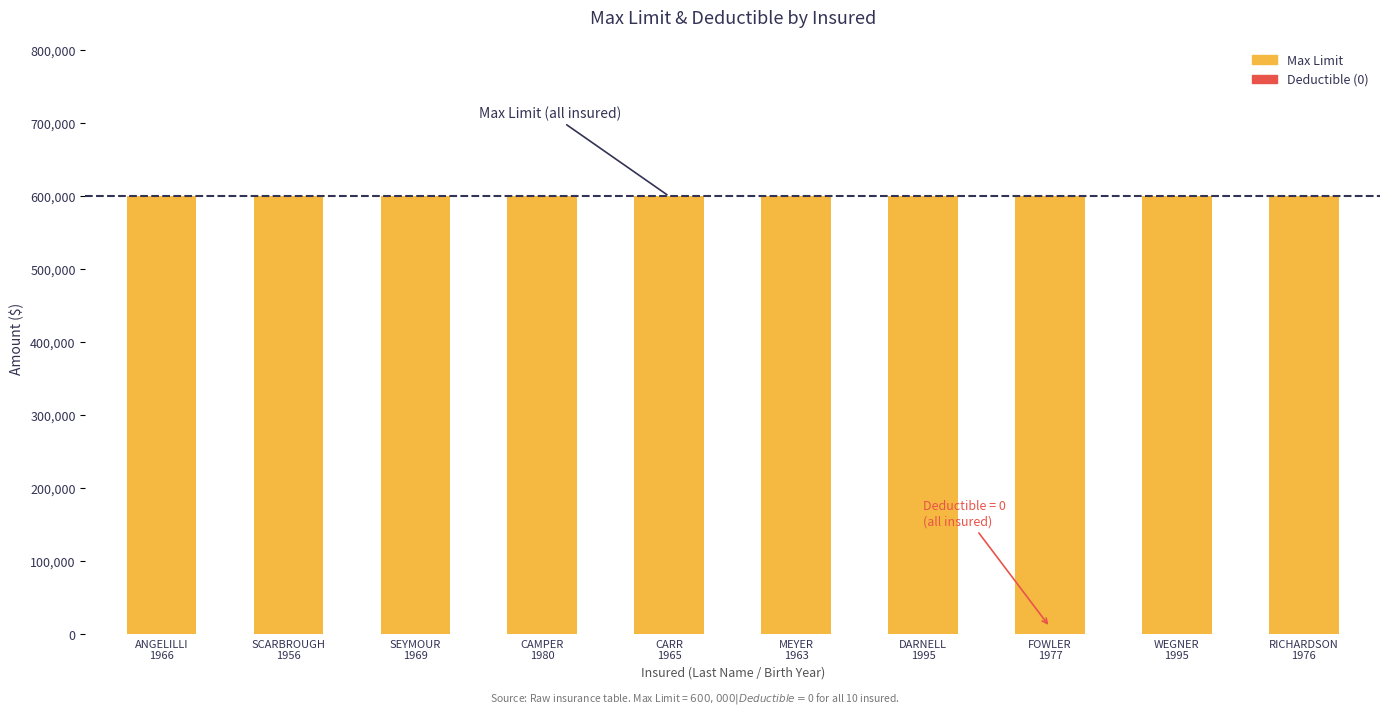

At which category does the chart reach its peak across all series?

ANGELILLI
1966